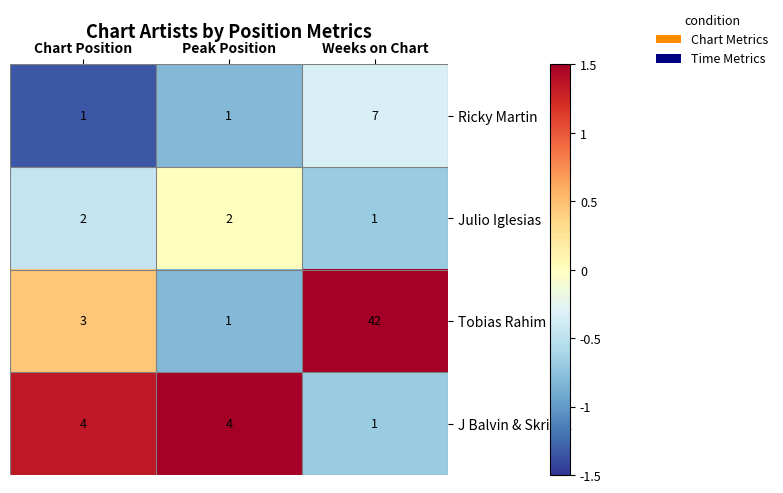

Count the number of data series in this chart.

4